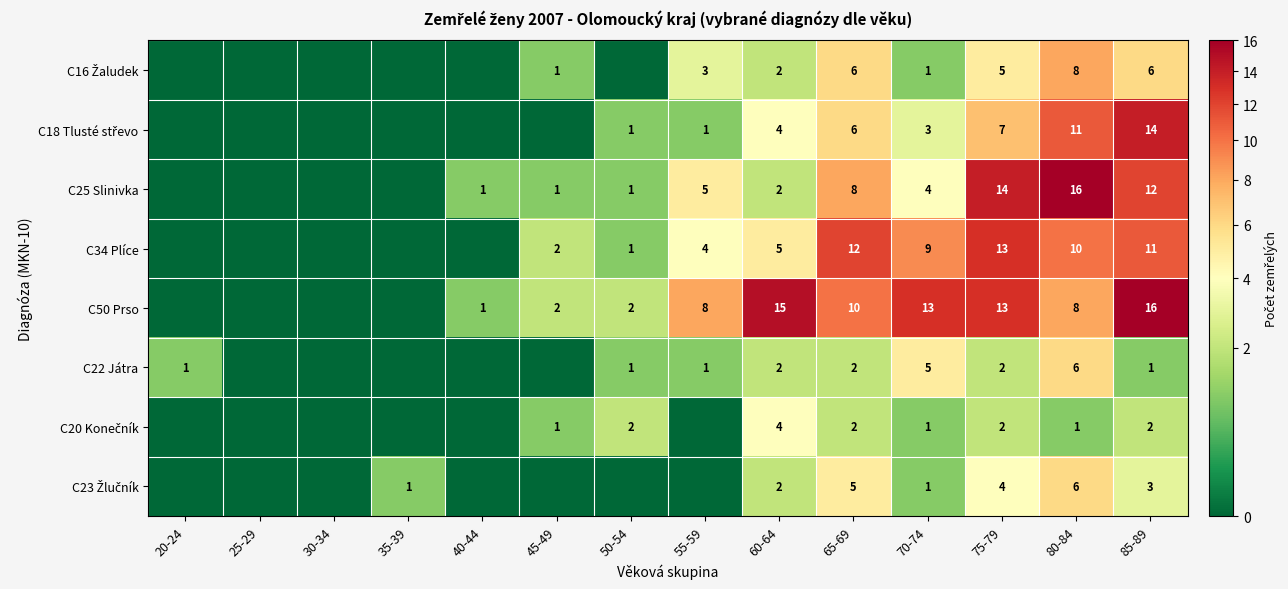

What is the difference between the highest and lowest values at 80-84?

15